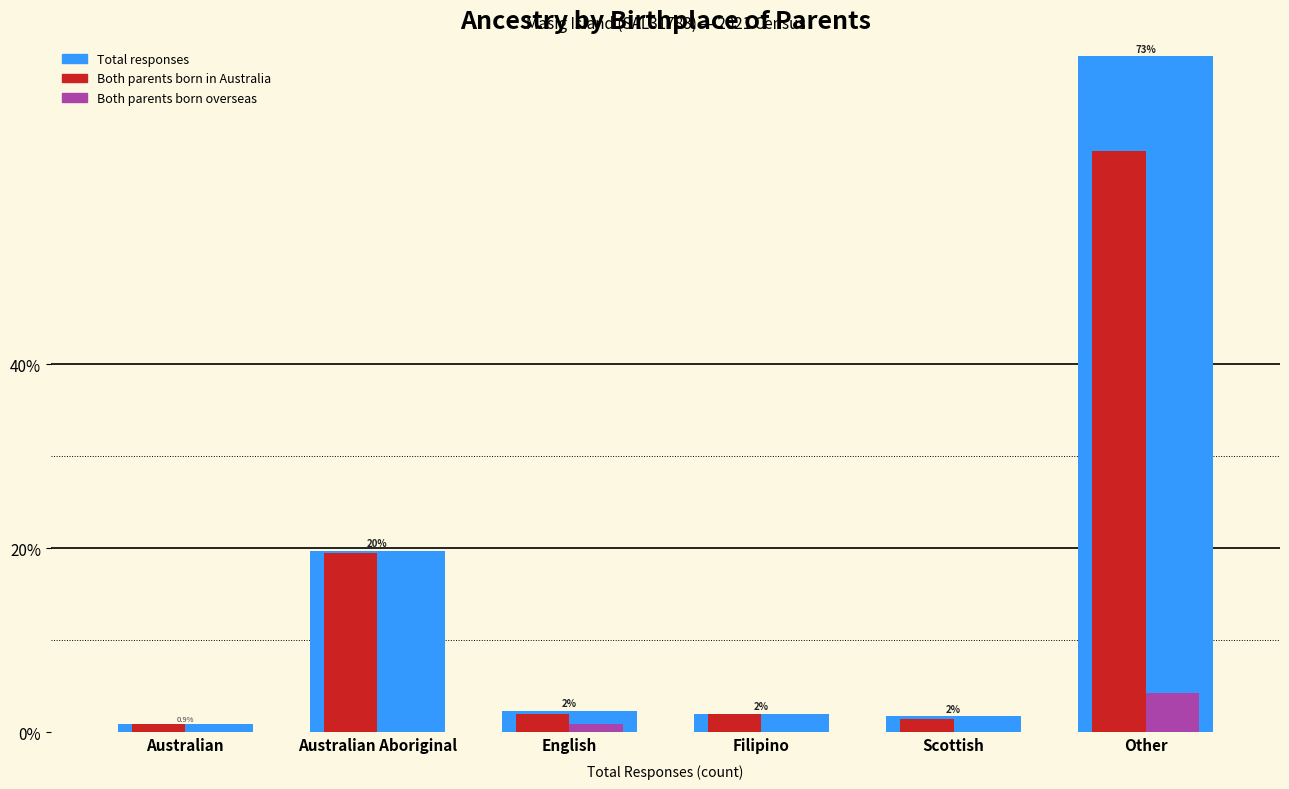

Is it true that Both parents born overseas equals -2.5 at Australian Aboriginal?

False